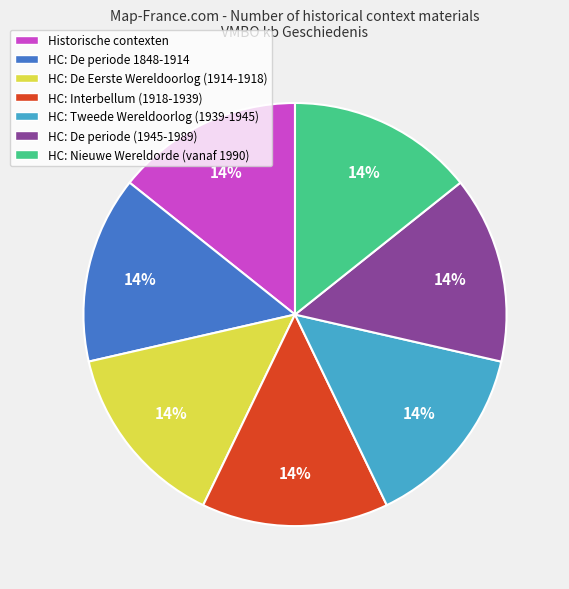

Count the number of slices in the pie.

7